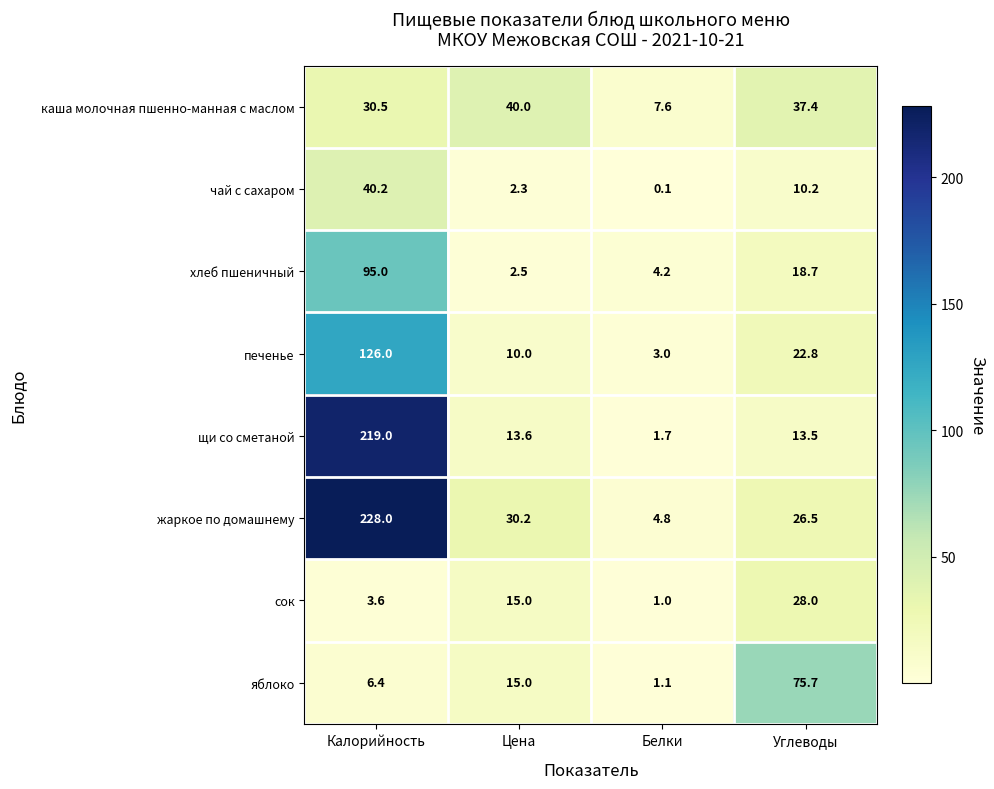

What is the approximate value of печенье at Углеводы?

22.8